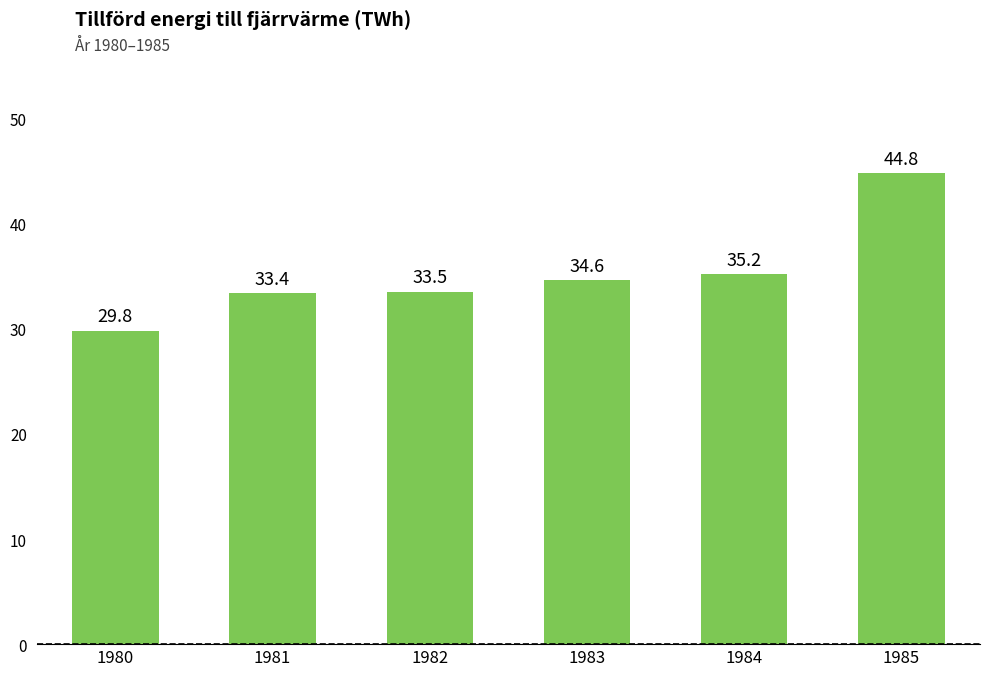

What is the value of the 6th bar from the left?

44.8